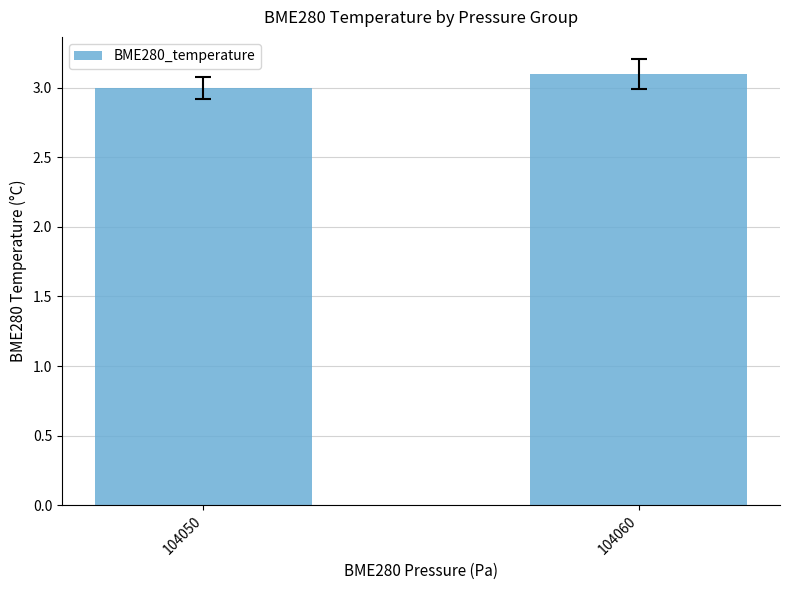

Where is the data nearest to the value 3?

104050